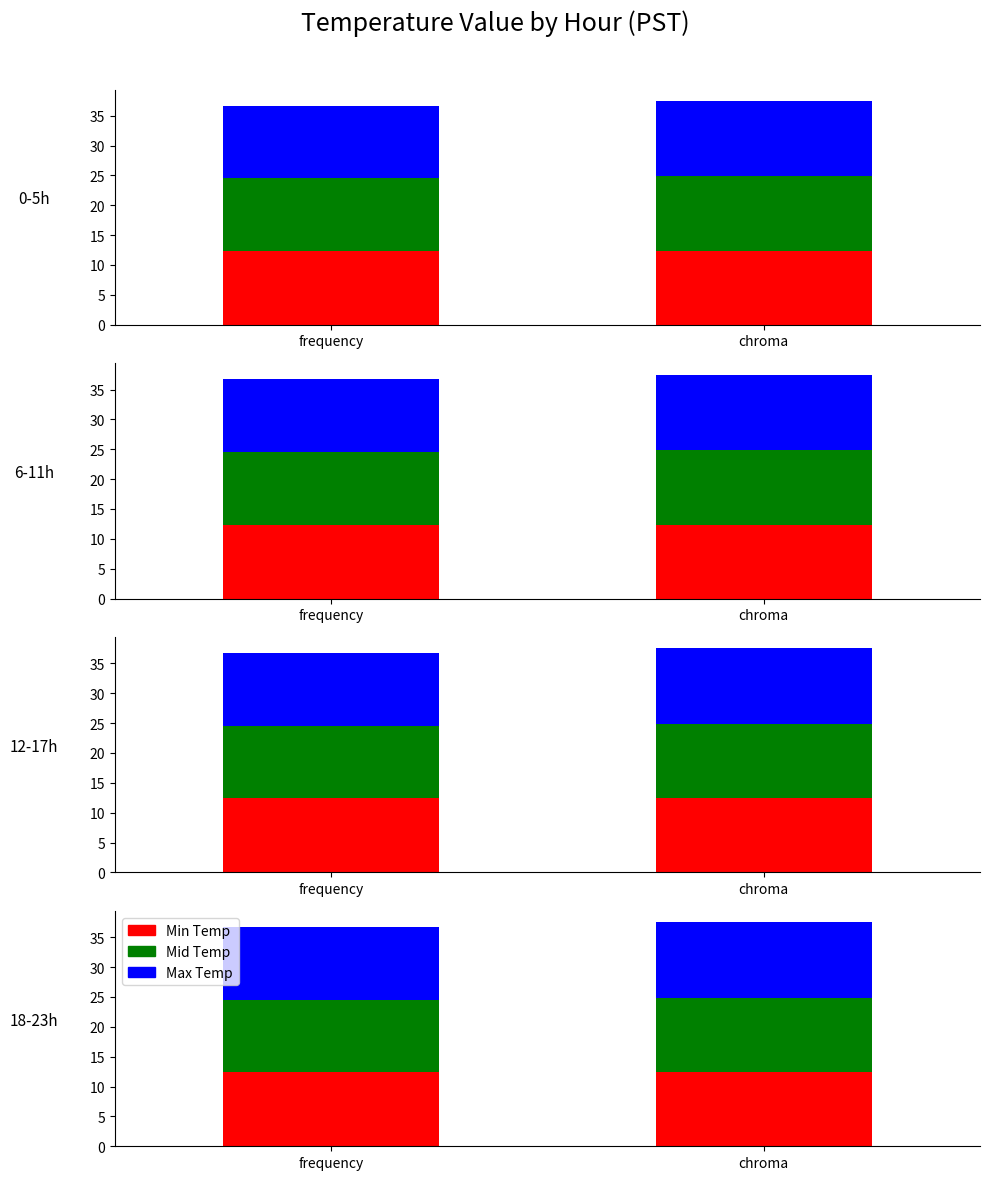

Is it true that Mid Temp equals 12.5 at chroma?

True